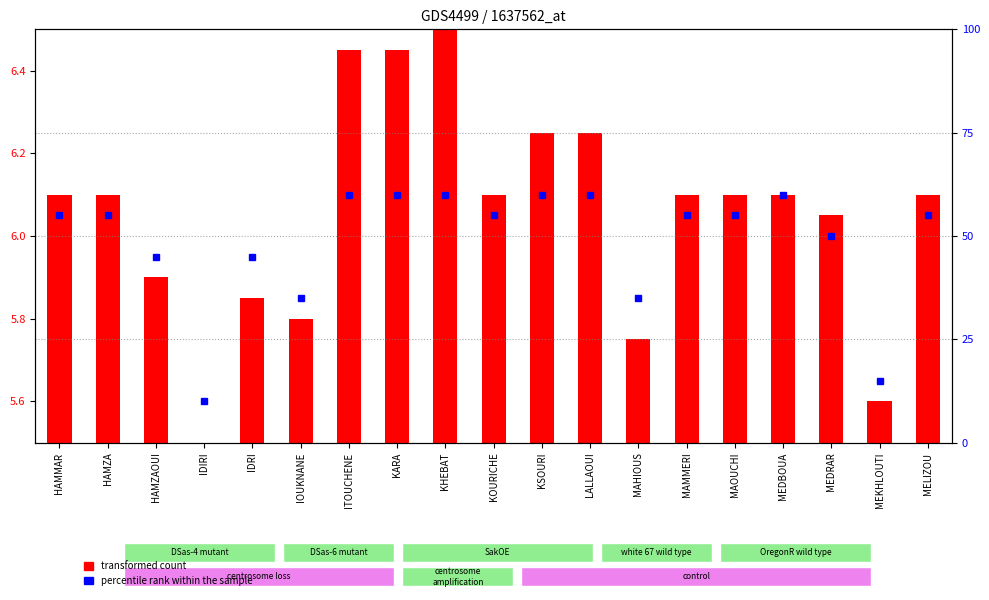

What is the label of the 8th bar from the left?

KARA